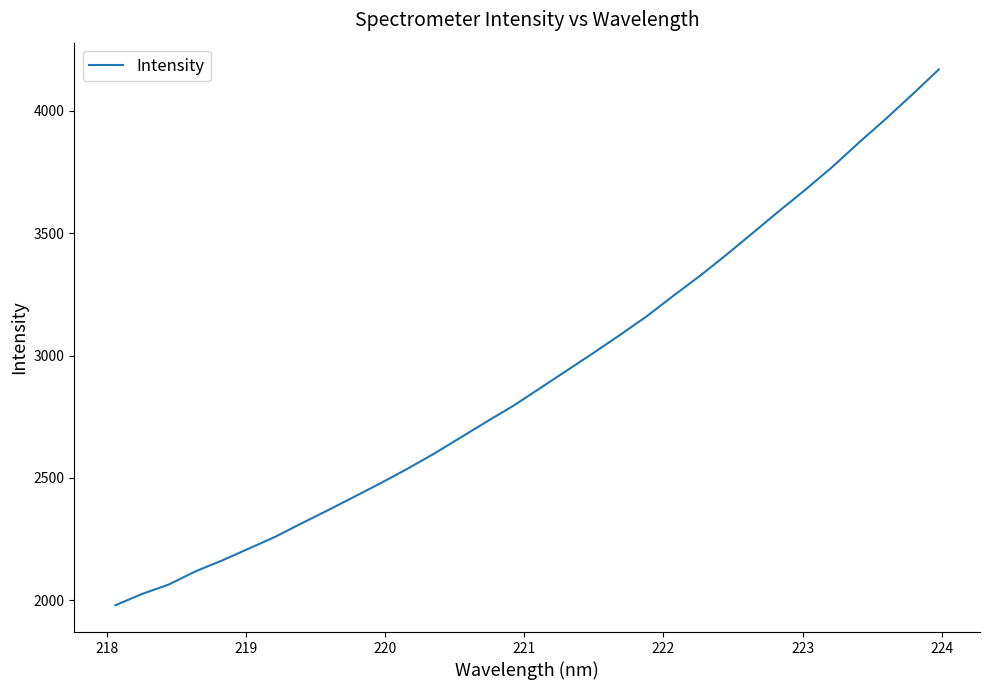

Does the chart have visible grid lines?

No